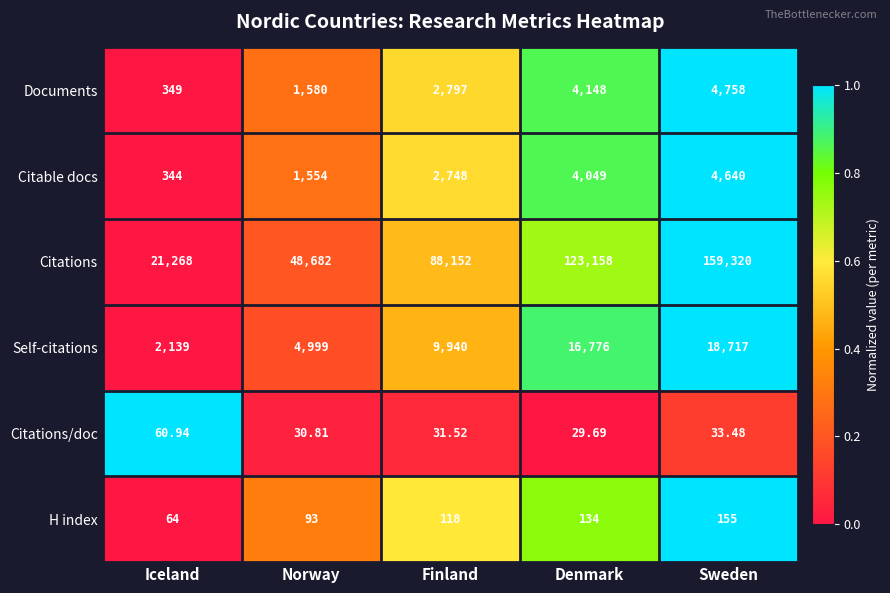

At which label is Citations closest to 90294?

Finland